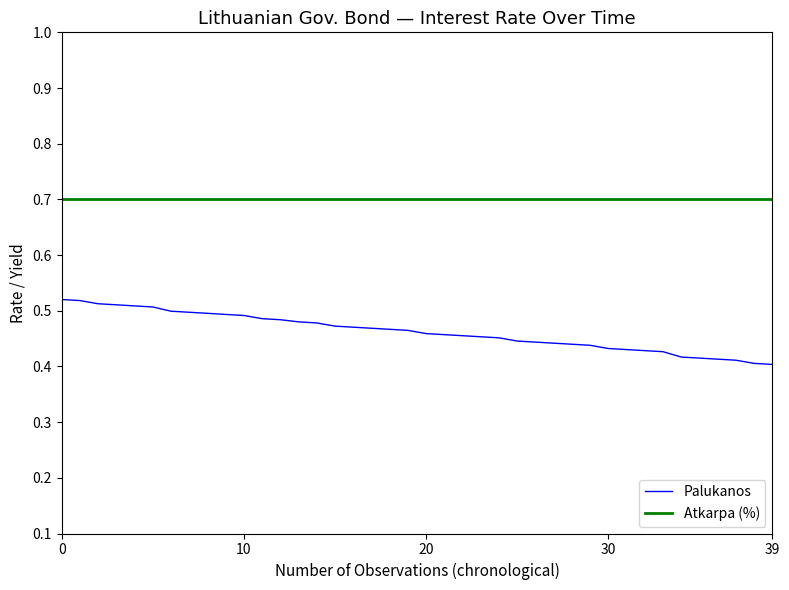

True or false: Palukanos and Atkarpa (%) cross at least once.

False